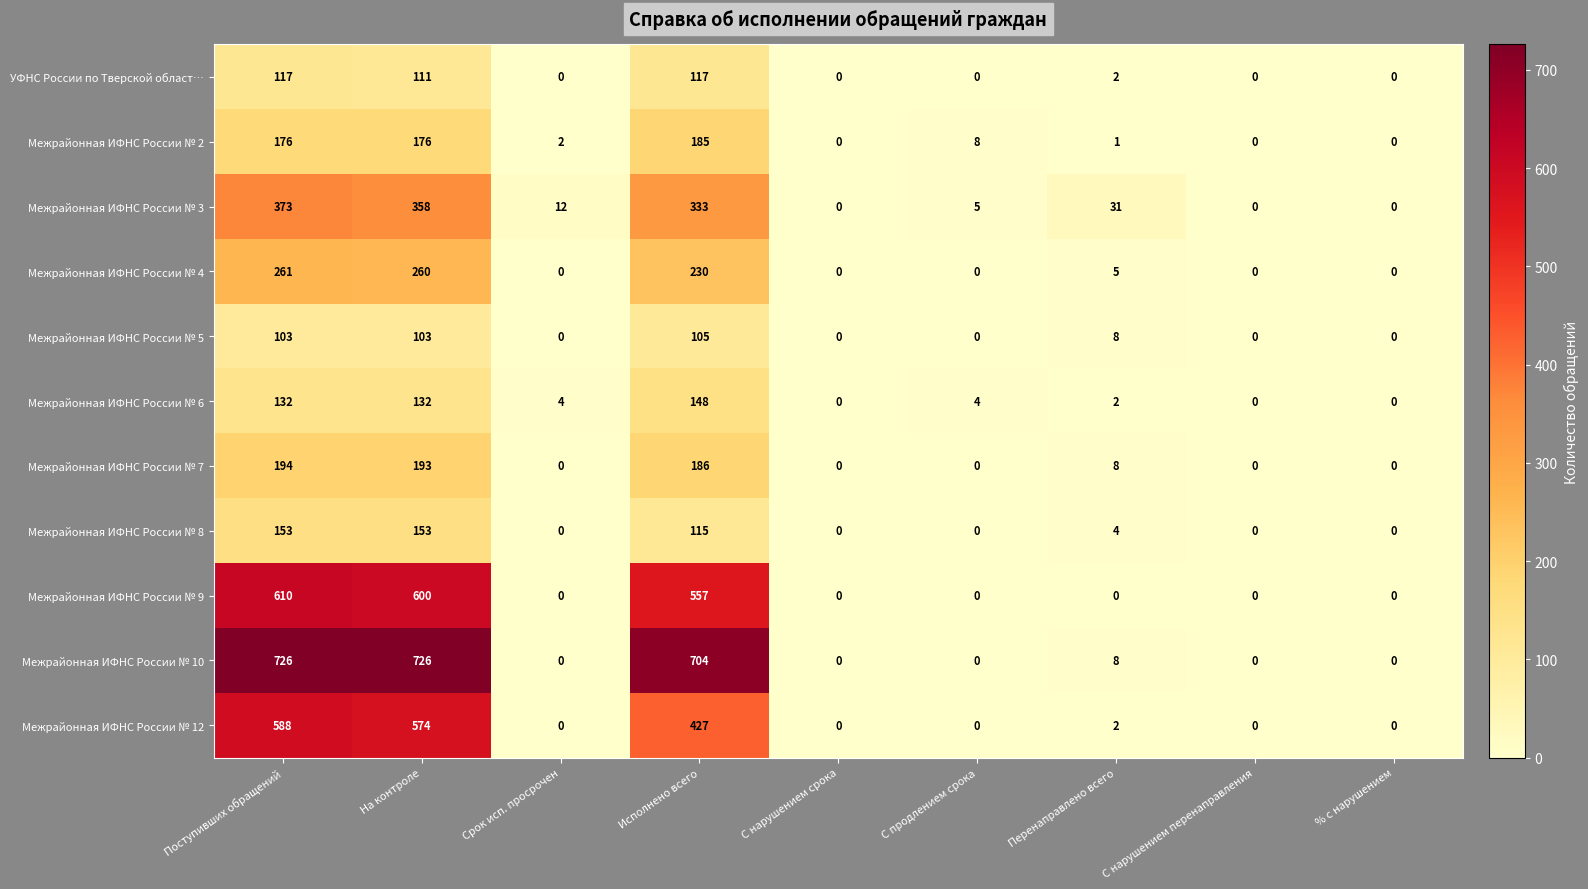

Is it true that Межрайонная ИФНС России № 2 equals 176 at Поступивших обращений?

True